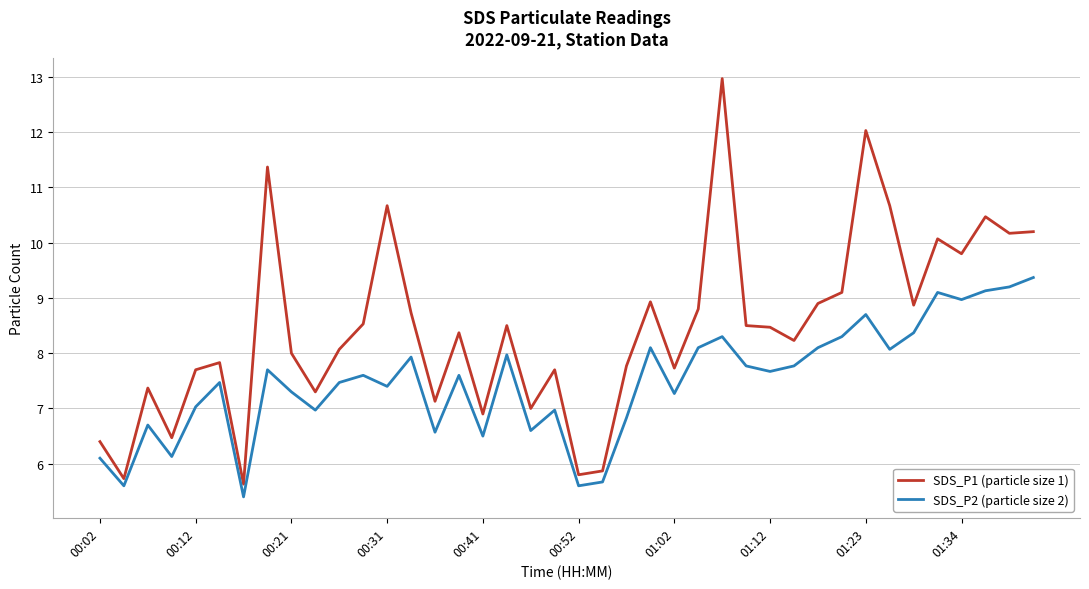

True or false: SDS_P2 (particle size 2) and SDS_P1 (particle size 1) cross at least once.

False